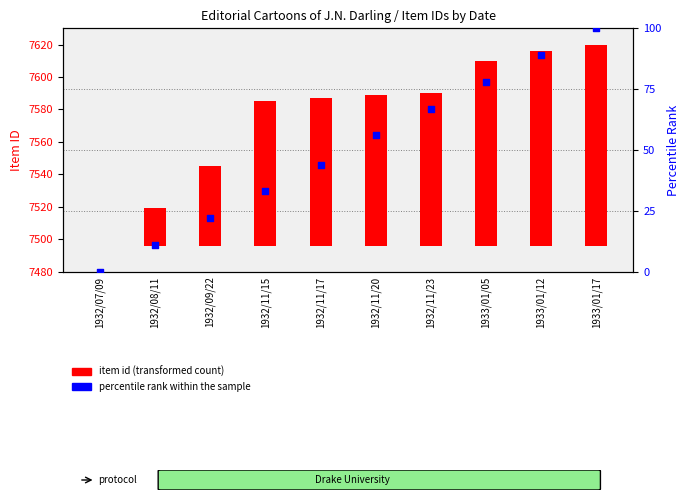

What are all the series names shown in the legend?

item id (transformed count), percentile rank within the sample